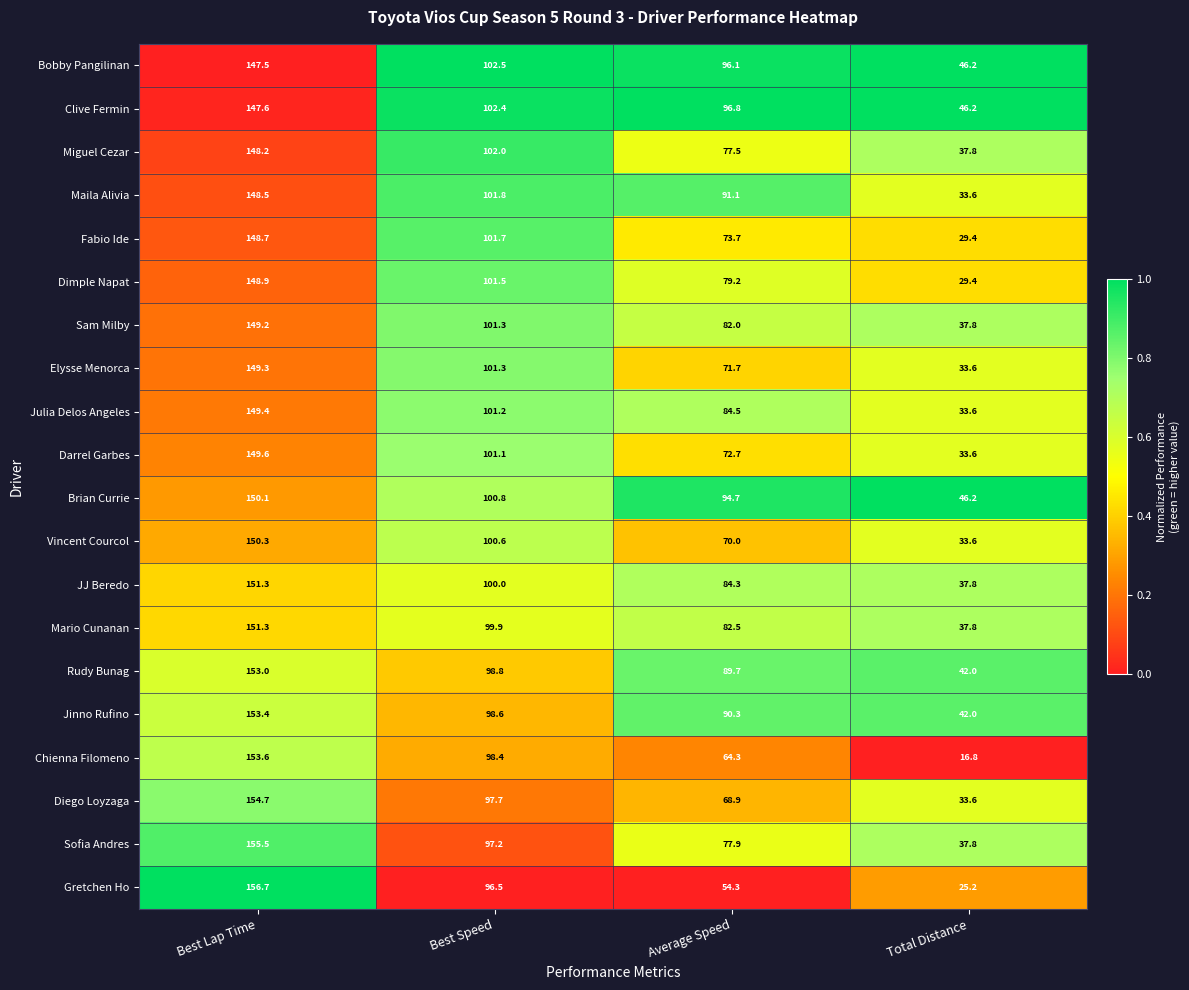

What is the difference between the maximum and second lowest values in the Fabio Ide series?

75.0